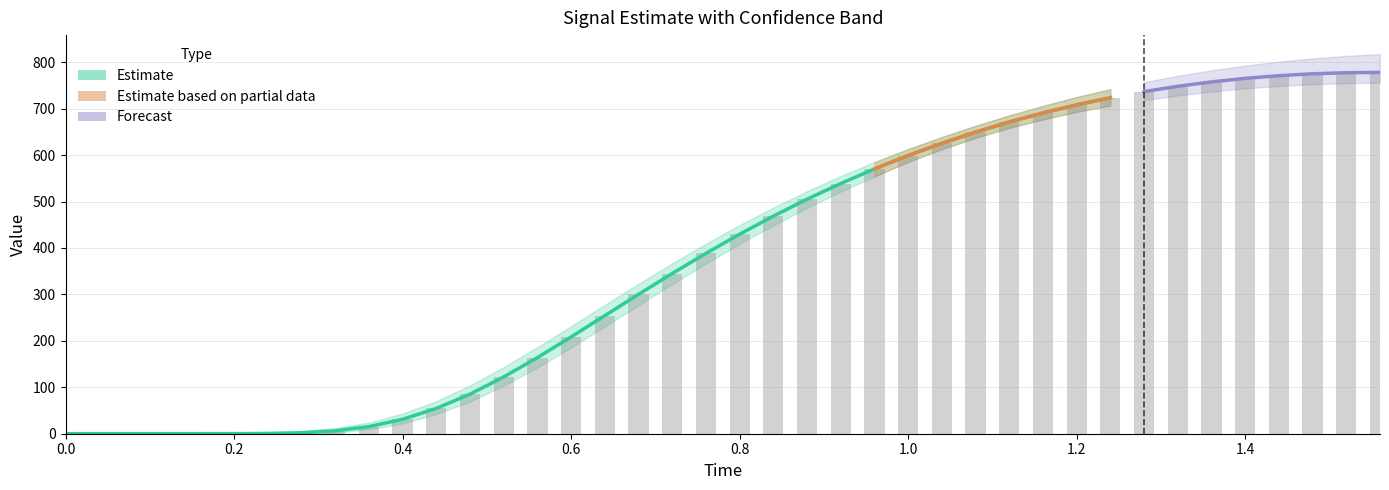

Where is high nearest to the value 410?

0.76